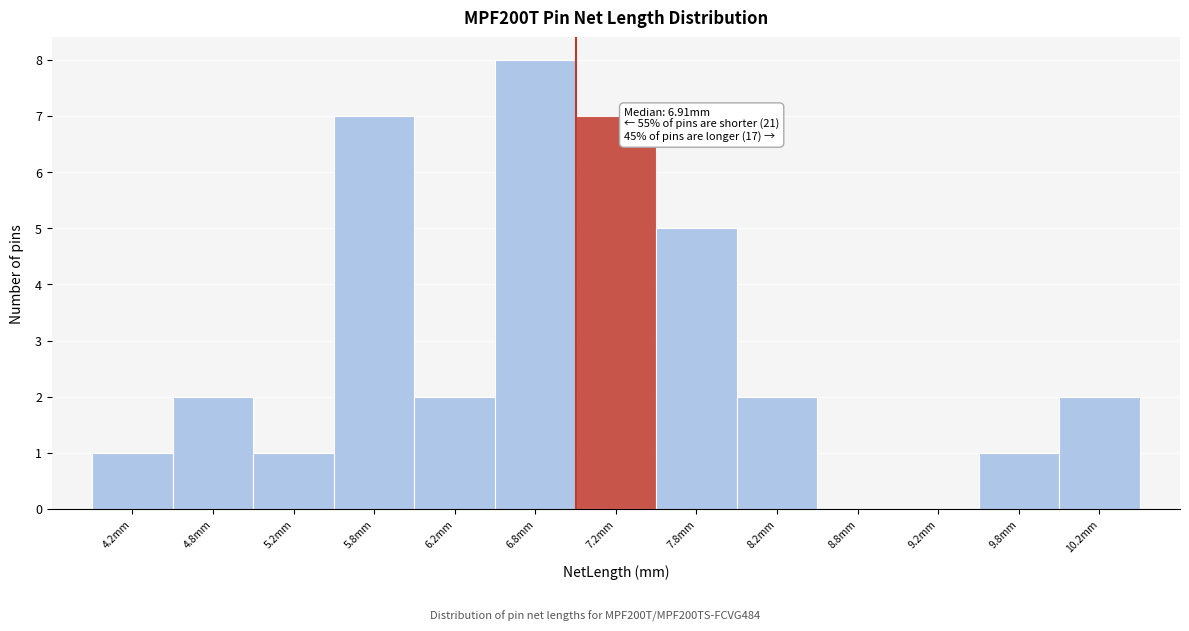

Over which range of the x-axis is the bar tallest?

6.5 to 7.0